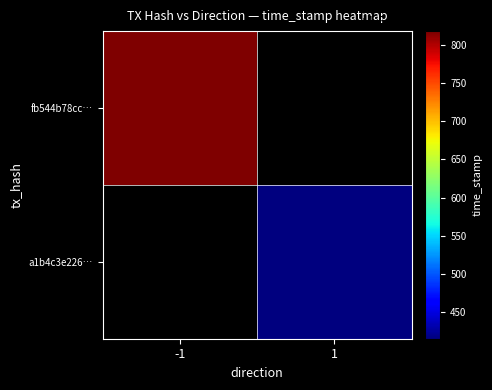

The a1b4c3e226a955b6f78275082f711188168dd45 series shows 0 at -1. True or false?

True